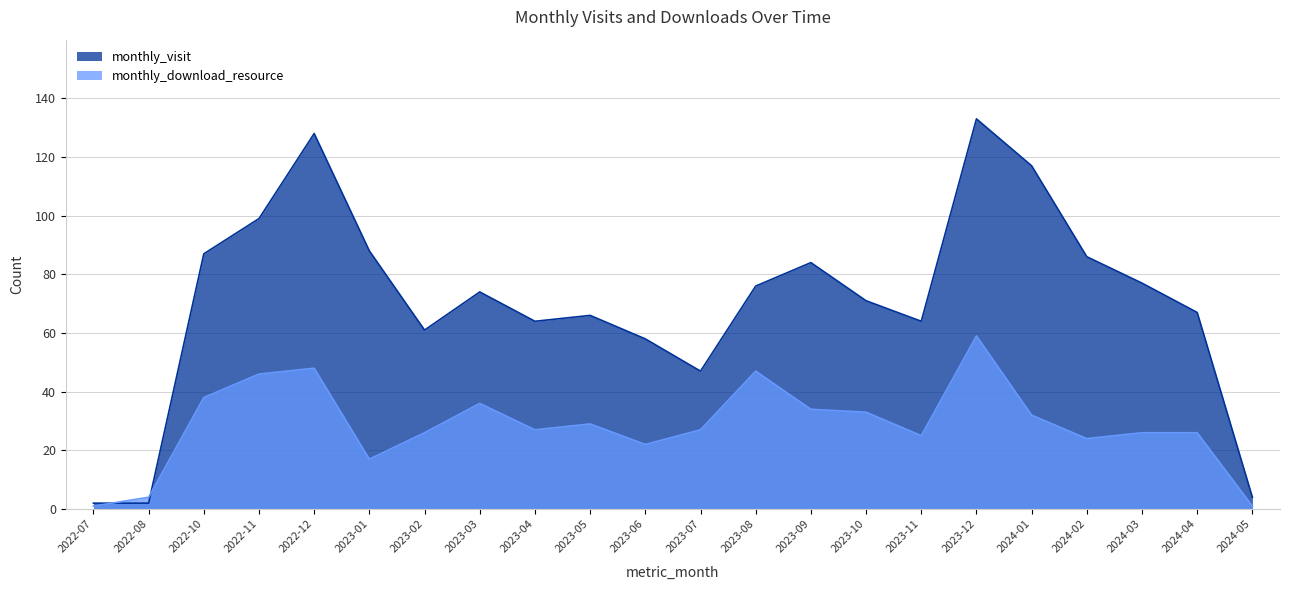

How many values in the monthly_visit series are below 74?

11